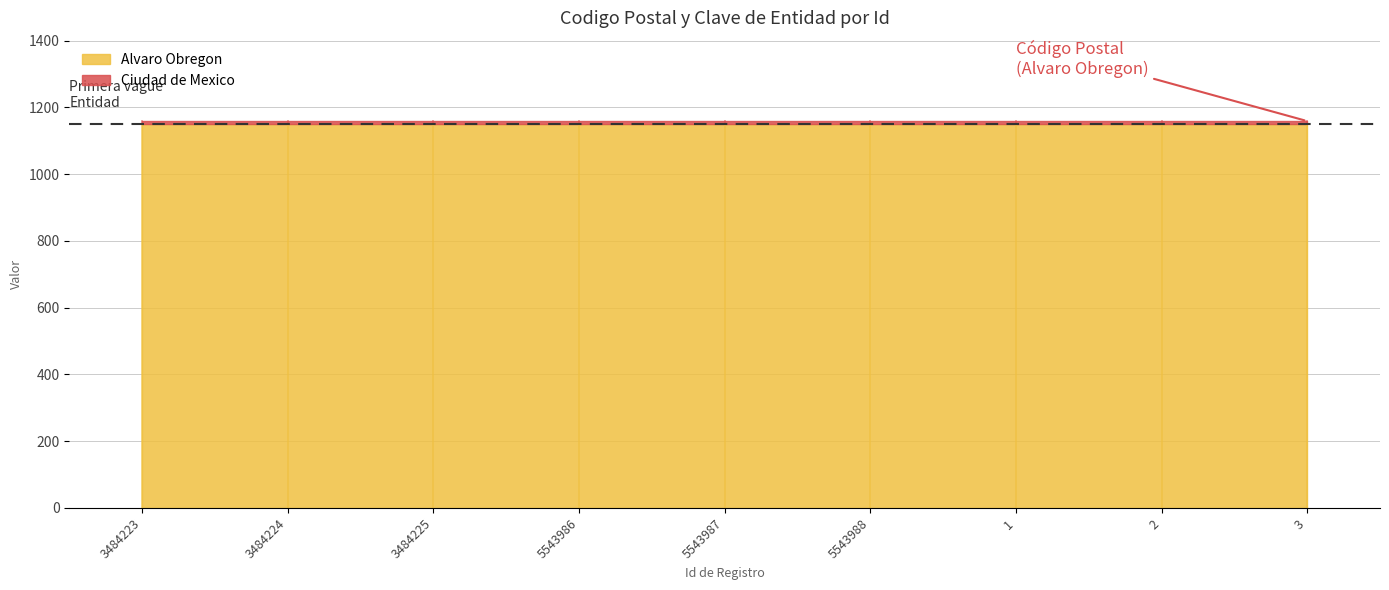

How many categories are shown in the chart?

9